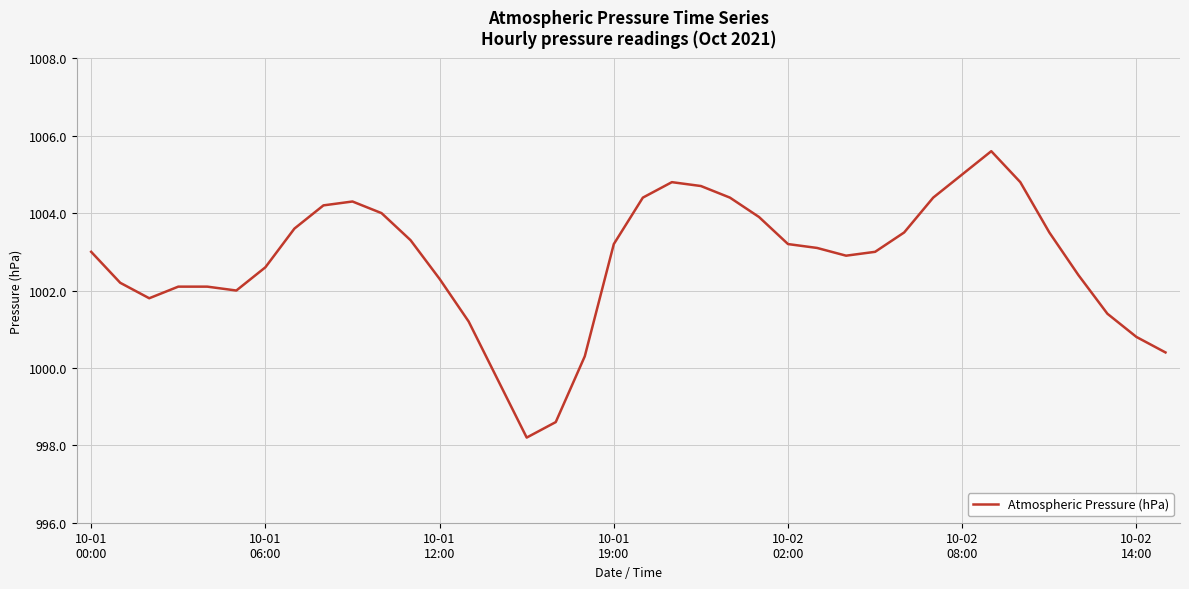

How many series are shown in this chart?

1